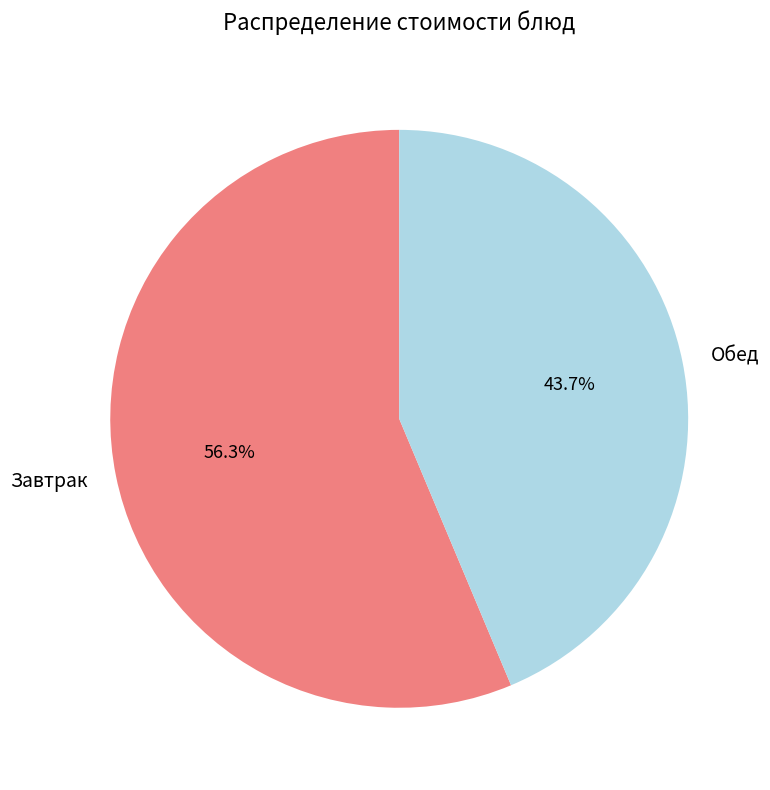

Which category has the smallest portion of the pie?

Обед